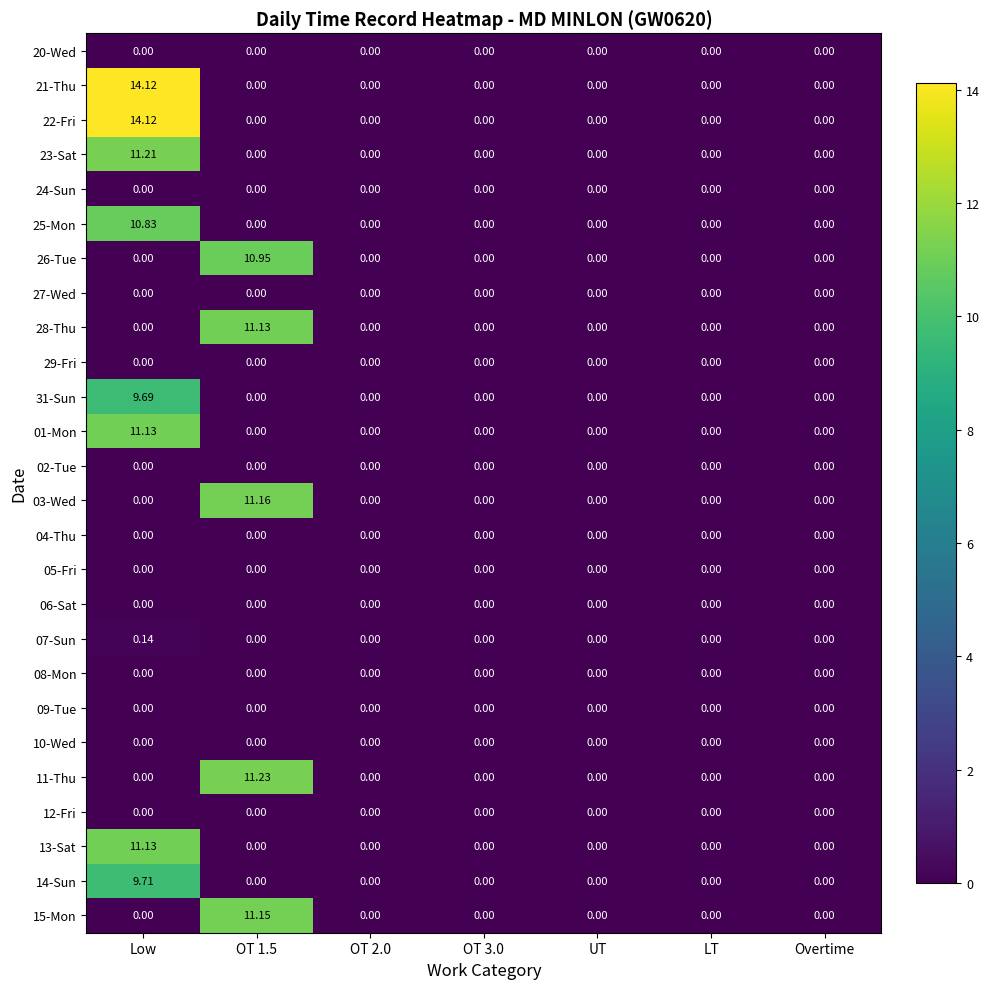

At which category is the sum across all series the highest?

Low